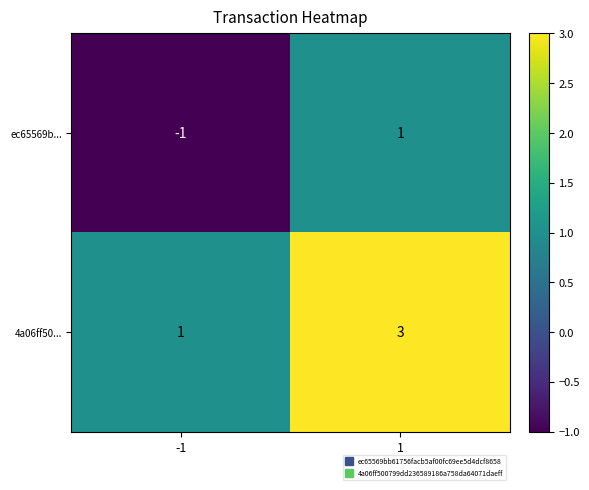

What is the total value across all series at 1?

4